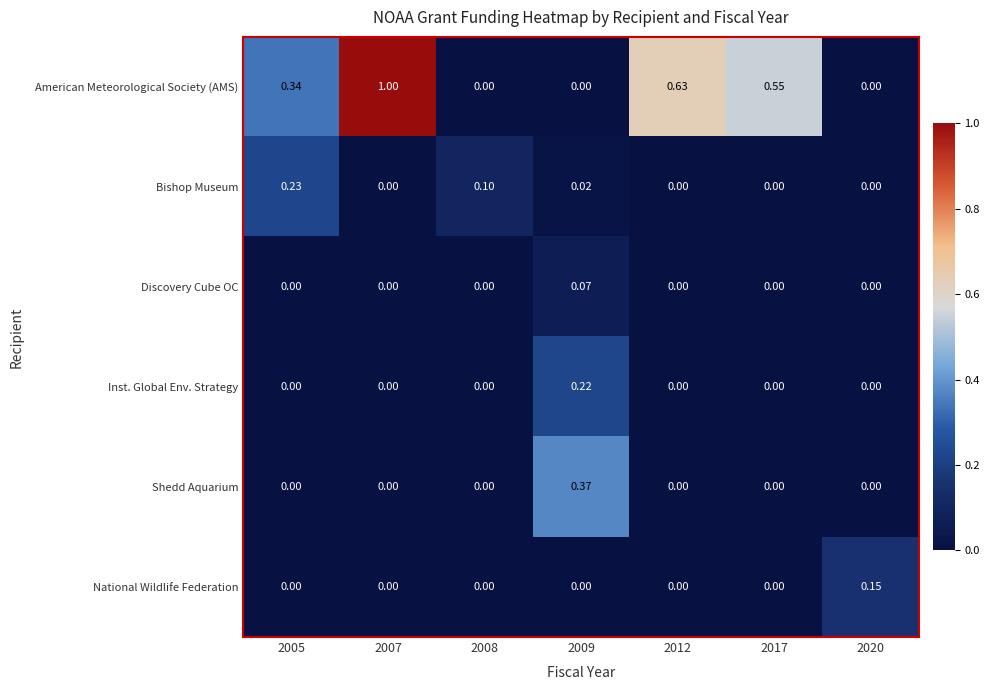

Which series has the largest total across all categories?

American Meteorological Society (AMS)